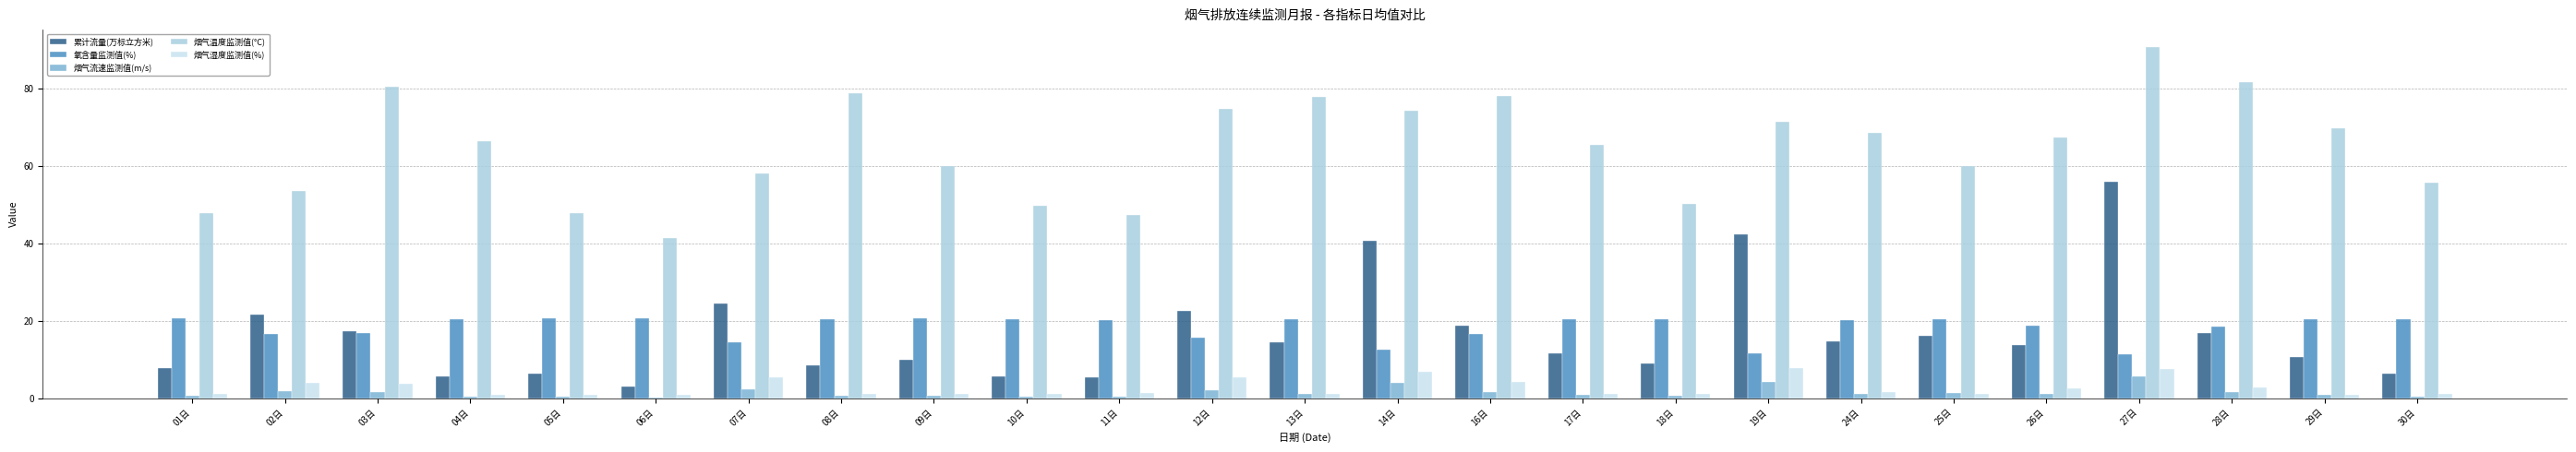

True or false: 累计流量(万标立方米) has a value of 14.4 at 13日.

True